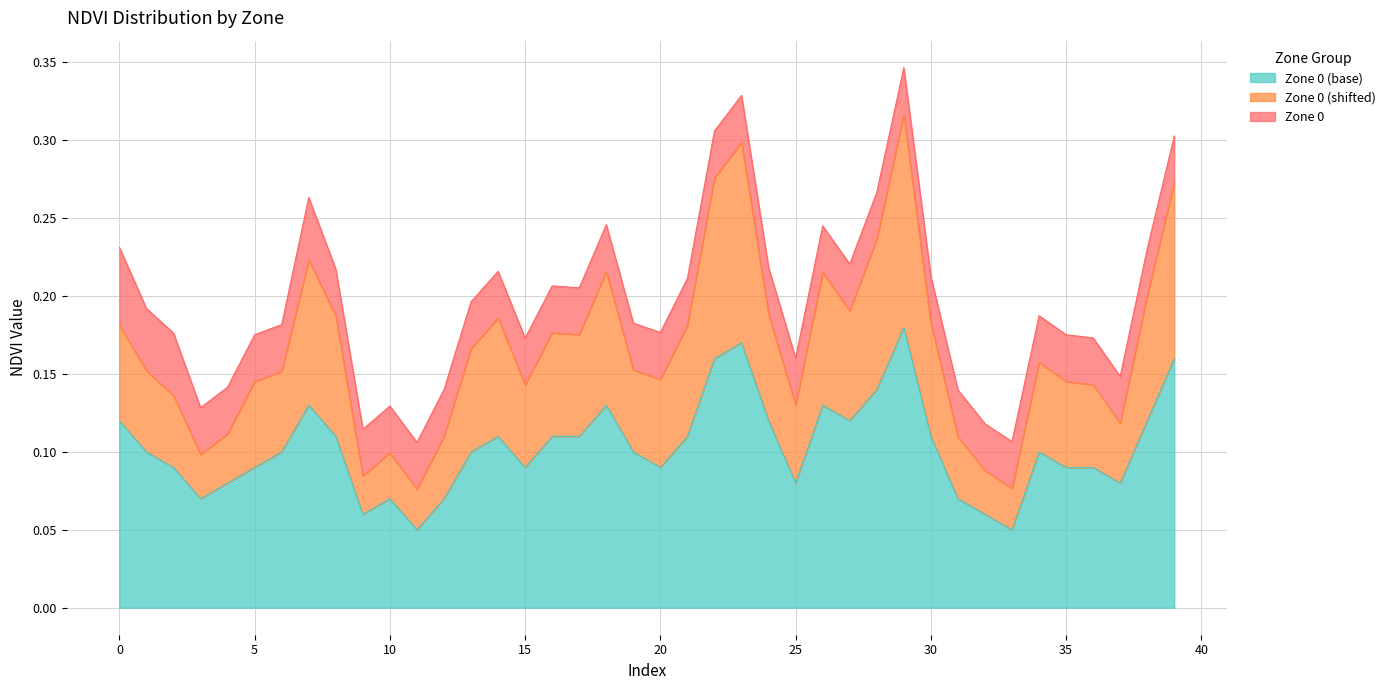

Does the chart display data point markers on the line(s)?

No